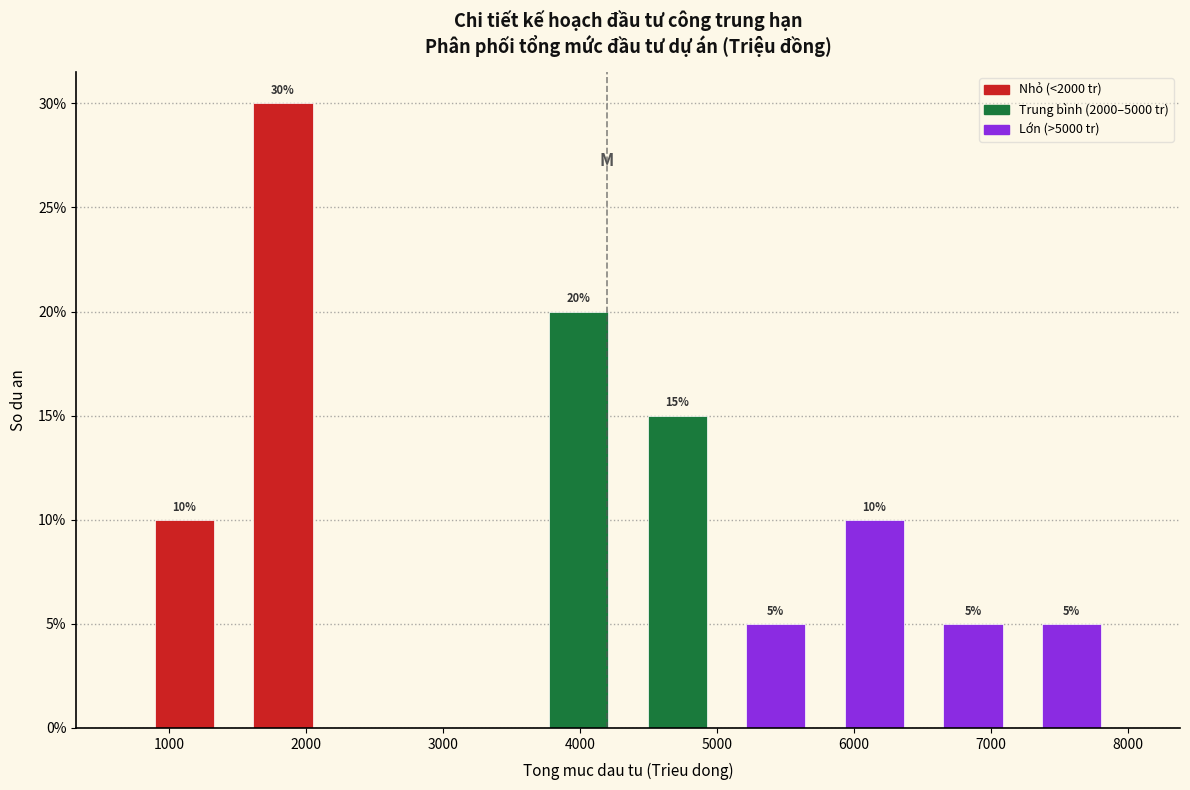

Over which range of the x-axis is the bar tallest?

1500 to 2200